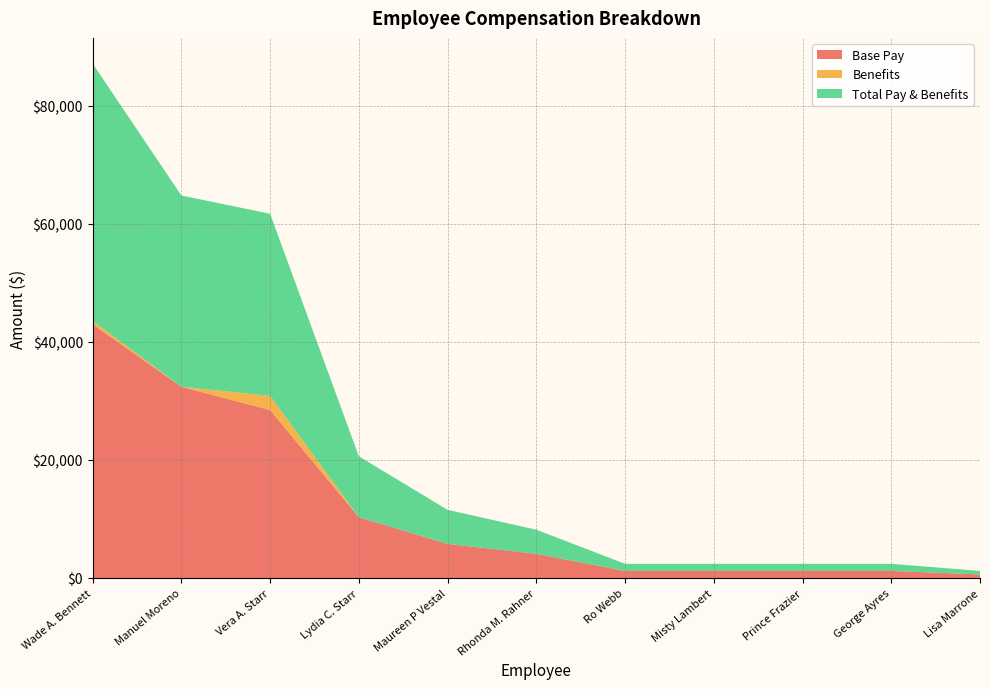

Reading left to right, what are all the values shown in this chart?

Base Pay: 43009.5	32405.4	28458.0	10305.8	5773.0	4092.0	1200.0	1200.0	1200.0	1200.0	600.0
Benefits: 570.5	0.0	2400.0	0.0	0.0	0.0	0.0	0.0	0.0	0.0	0.0
Total Pay & Benefits: 43580.0	32405.4	30858.0	10305.8	5773.0	4092.0	1200.0	1200.0	1200.0	1200.0	600.0